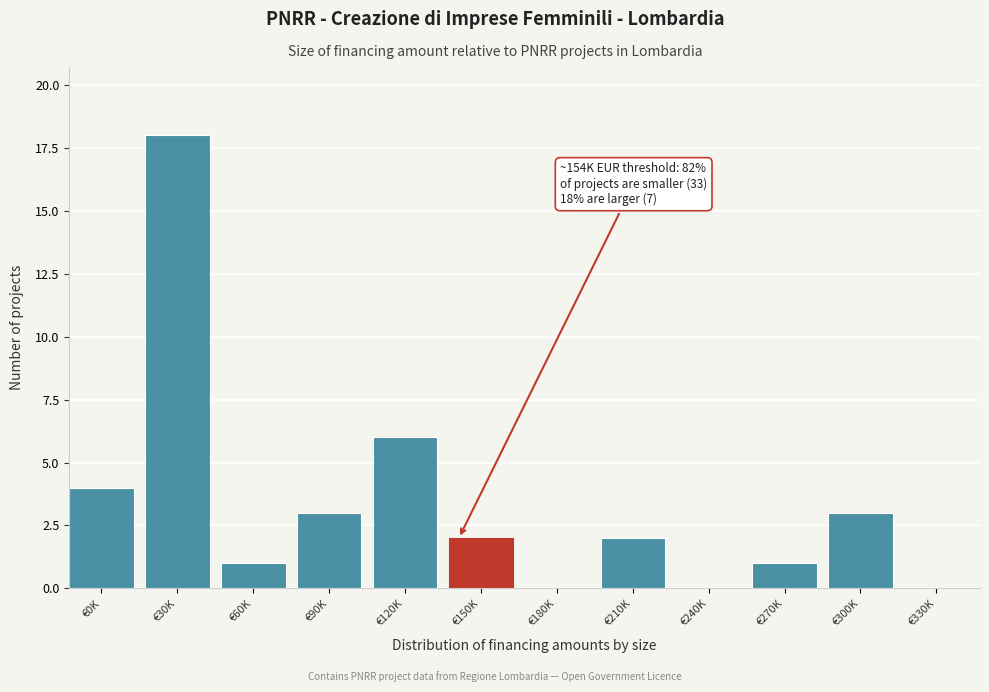

Reading right to left, what are all the values shown in this chart?

€330K=0	€300K=3	€270K=1	€240K=0	€210K=2	€180K=0	€150K=2	€120K=6	€90K=3	€60K=1	€30K=18	€0K=4